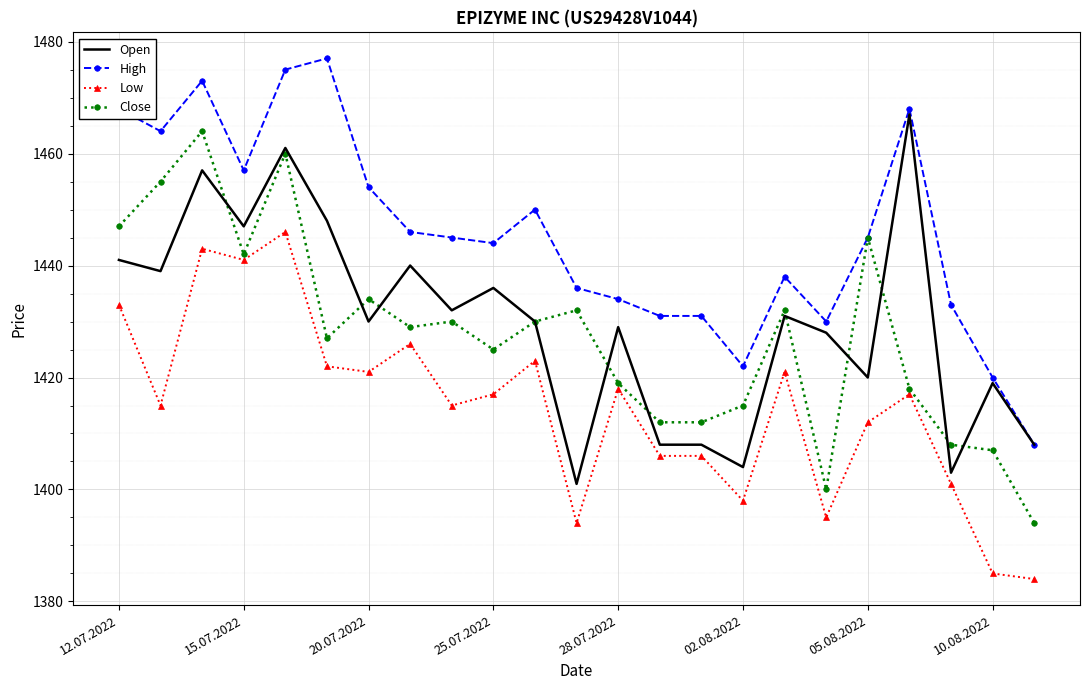

What is the minimum value for Close?

1394